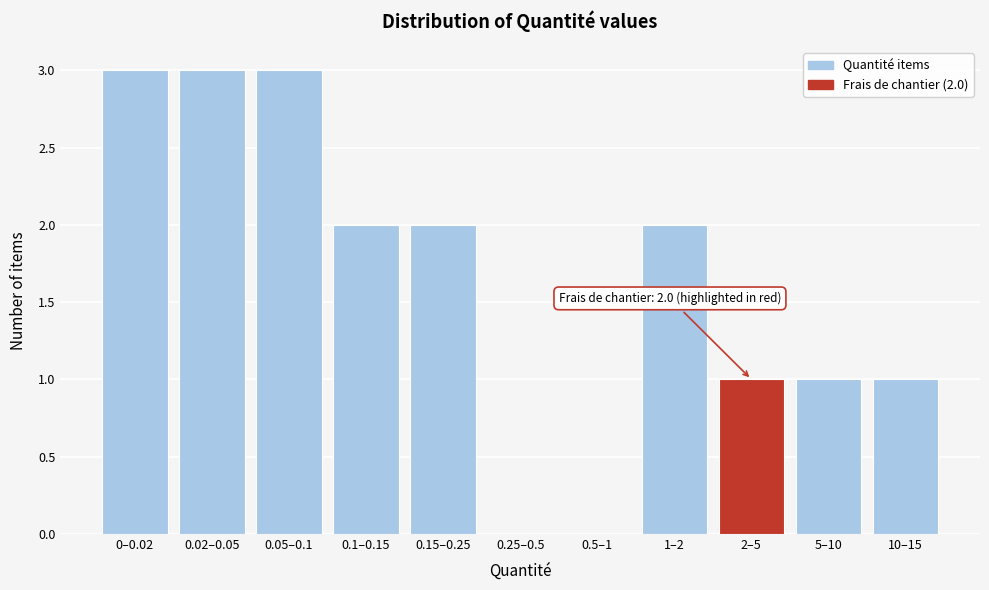

Reading left to right, list all the values displayed in this chart.

0–0.02=3	0.02–0.05=3	0.05–0.1=3	0.1–0.15=2	0.15–0.25=2	0.25–0.5=0	0.5–1=0	1–2=2	2–5=1	5–10=1	10–15=1